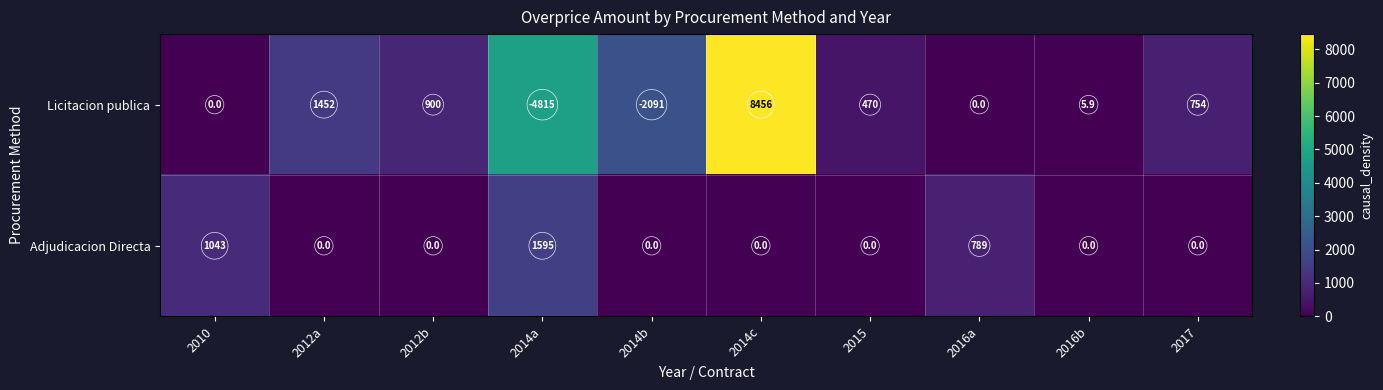

At 2010, list the series in order from largest to smallest.

Adjudicacion Directa, Licitacion publica